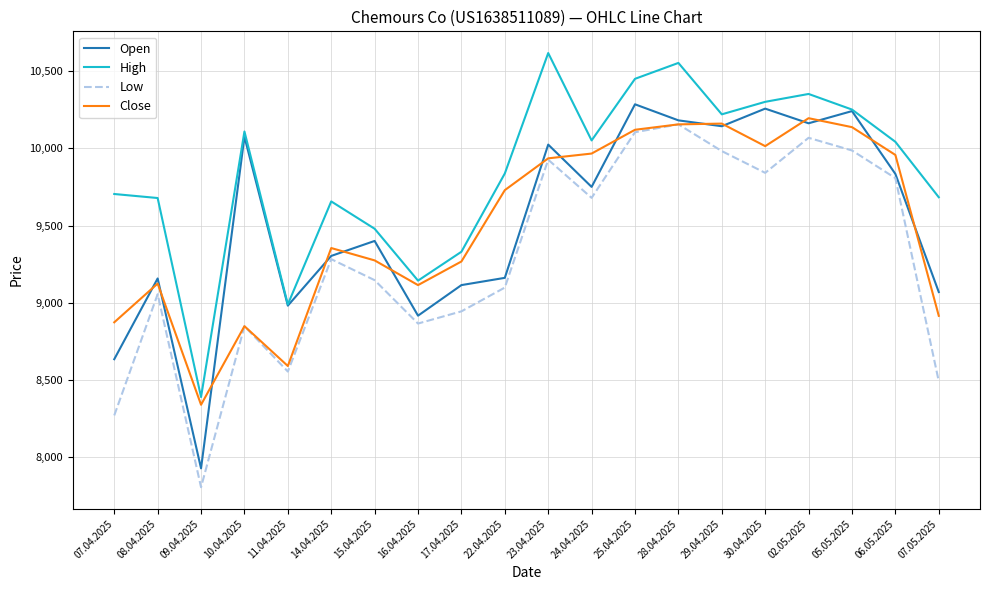

Where is the first local minimum for Open?

09.04.2025